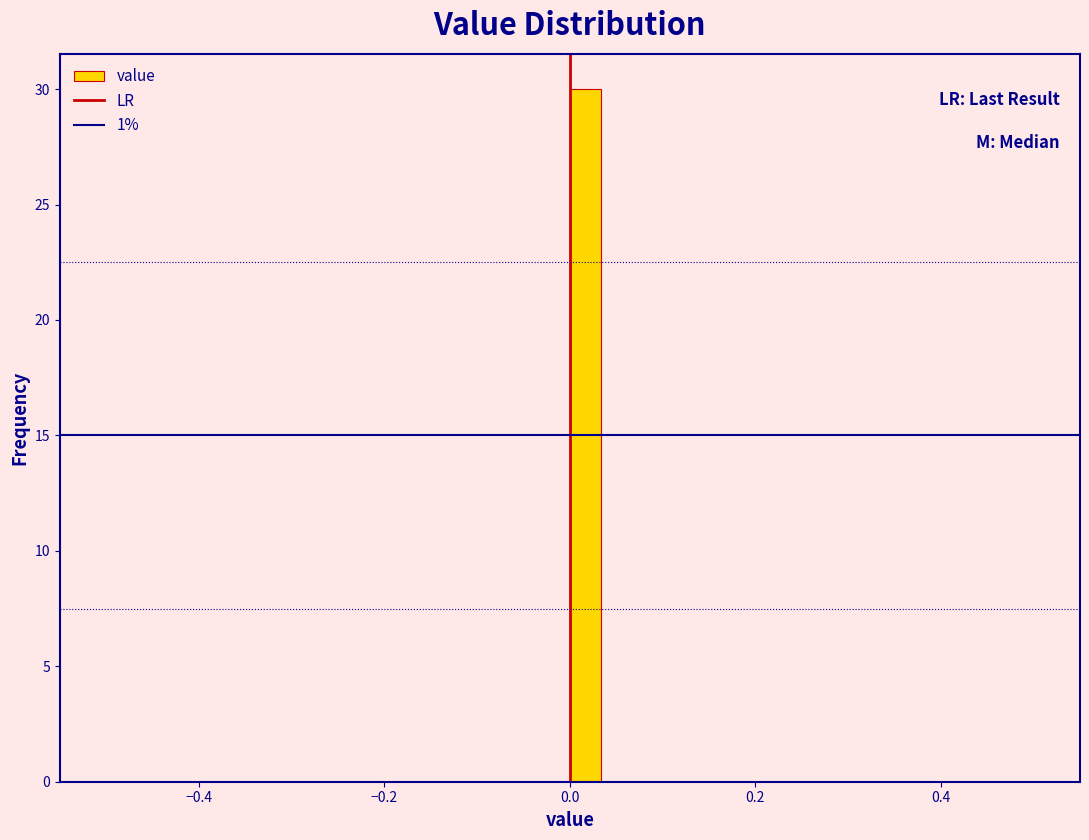

Read against the x-axis, roughly where is the centre of the tallest bar?

0.02